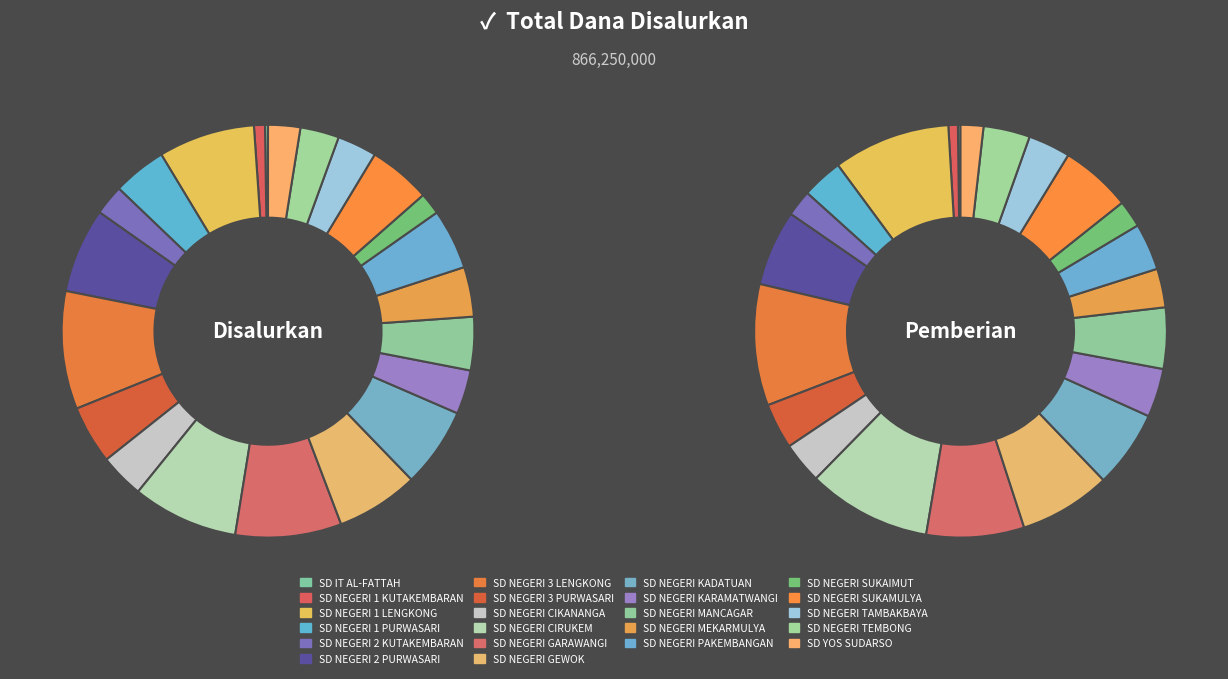

Which has a higher value, SD NEGERI SUKAMULYA or SD YOS SUDARSO?

SD NEGERI SUKAMULYA